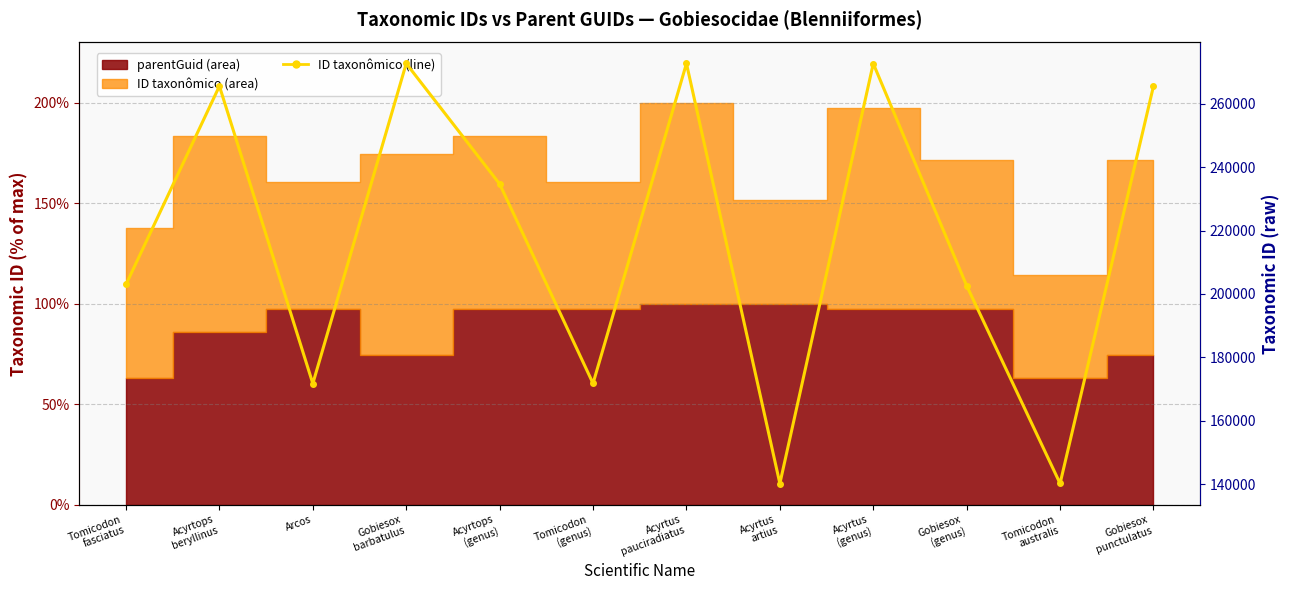

How many values exceed 234664?

5